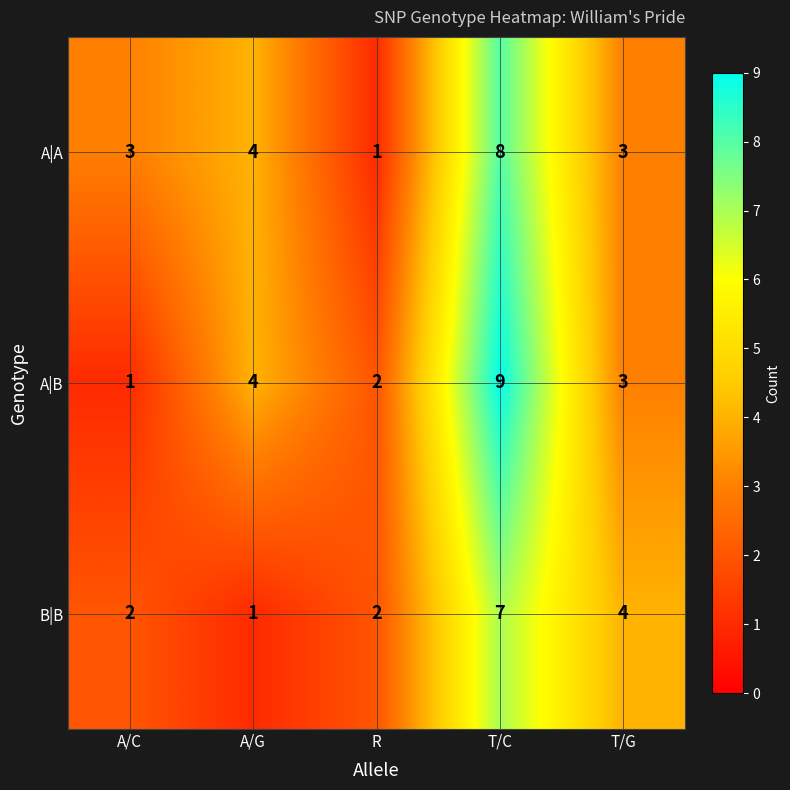

What is the minimum value shown in the chart?

1